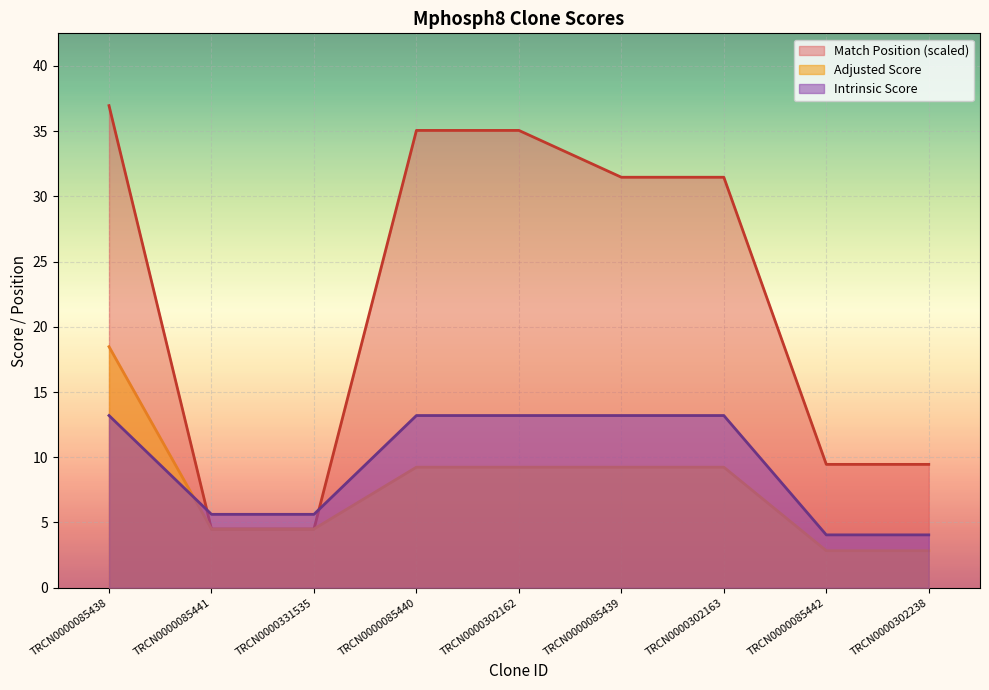

What is the label of the 9th point from the left?

TRCN0000302238